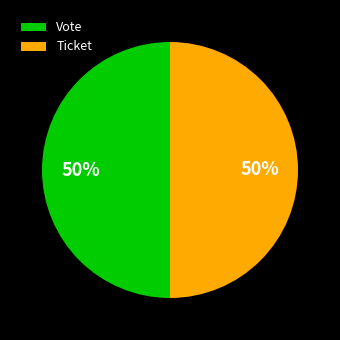

Approximately how many times larger is the value at Ticket compared to Vote?

1.0